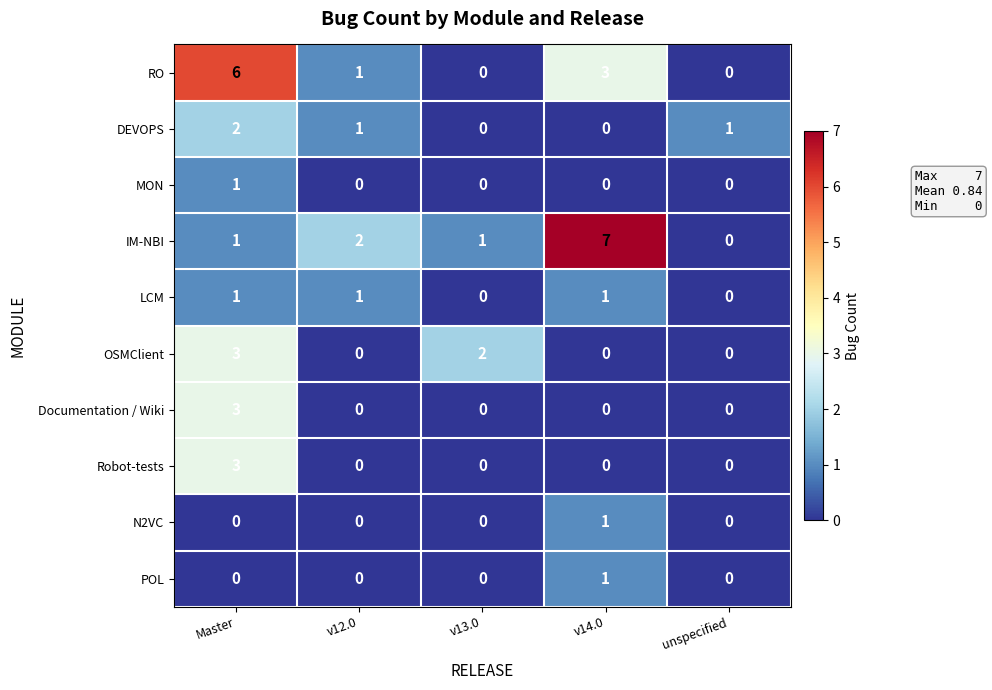

At which category is the sum across all series the highest?

Master